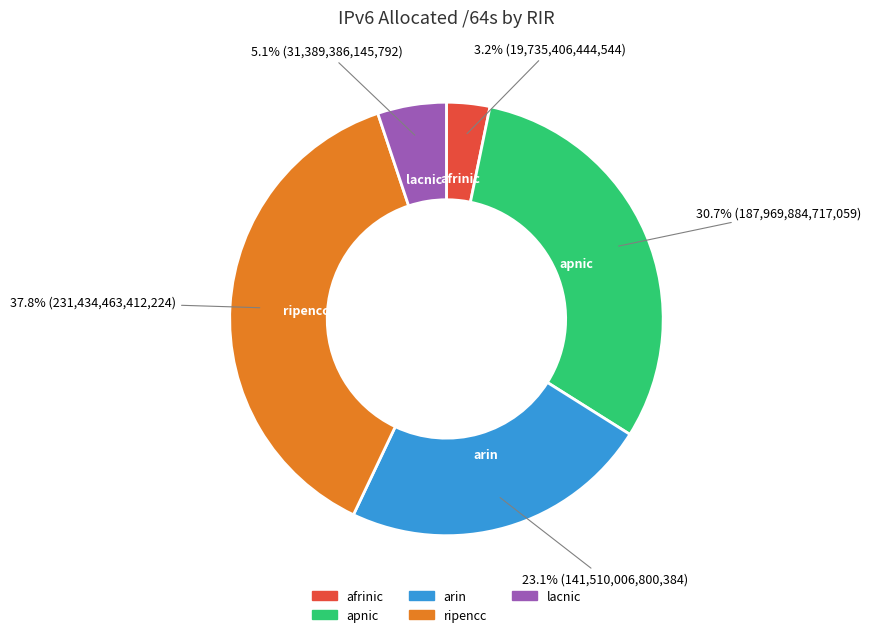

Is there a majority slice in this chart?

No